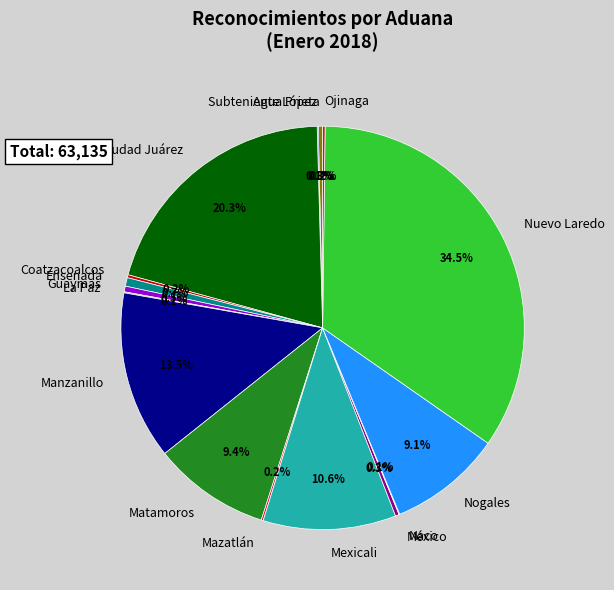

To the nearest percent, what portion does Nogales represent?

9%